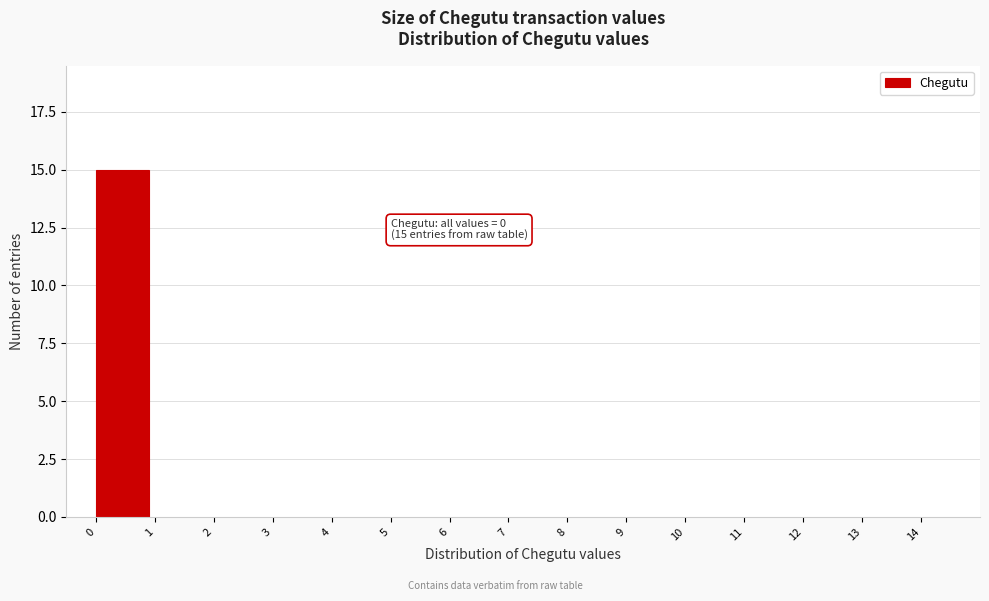

Over which range of the x-axis is the bar tallest?

0 to 1